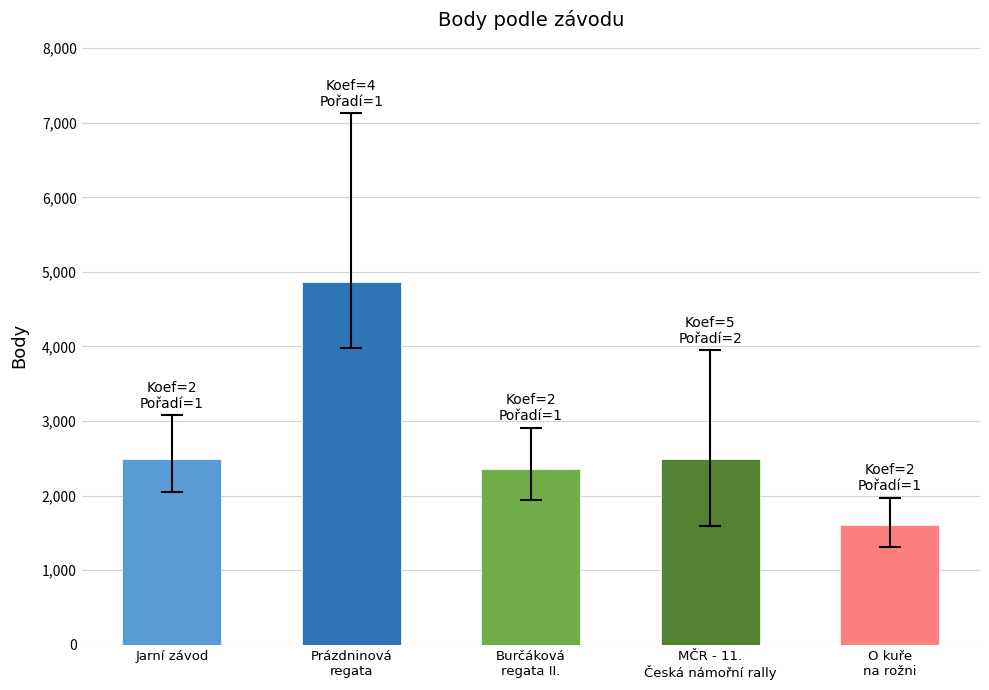

Approximately how many times larger is the value at O kuře
na rožni compared to MČR - 11.
Česká námořní rally?

0.6